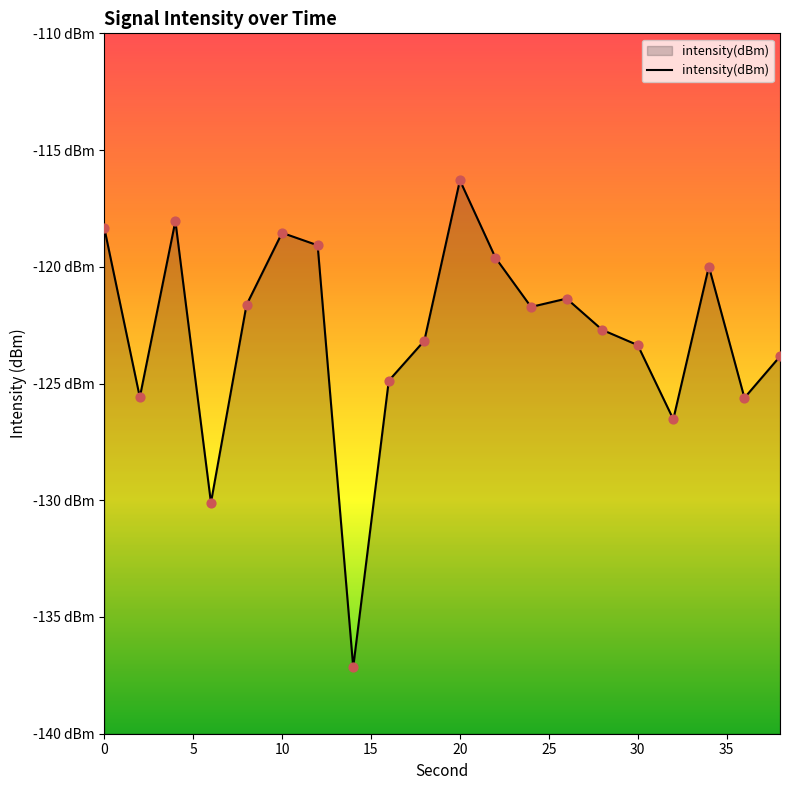

What is the change in value from 2 to 16?

+0.7